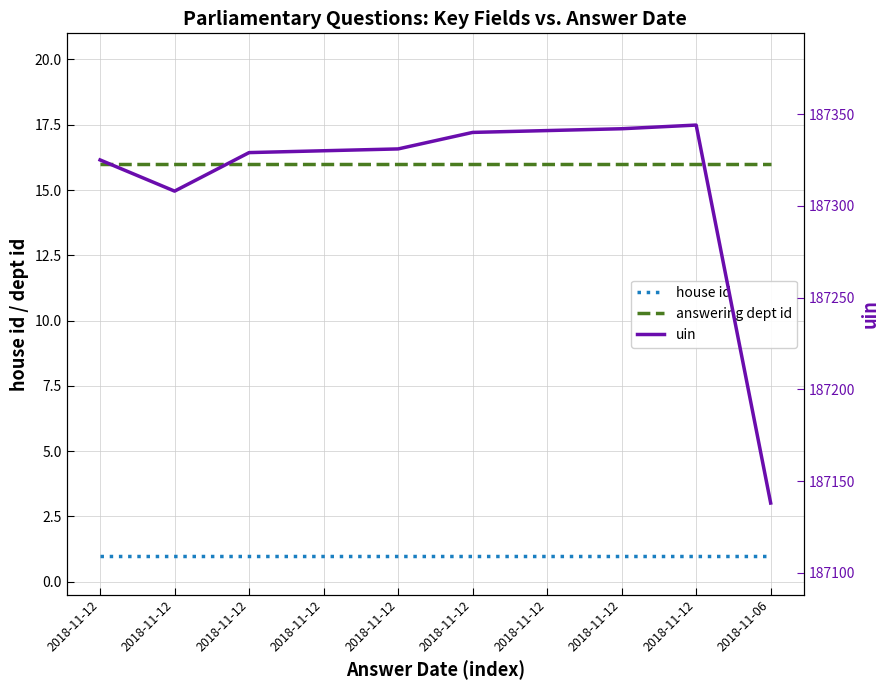

True or false: house id has more than 0 points higher than both neighbors.

False